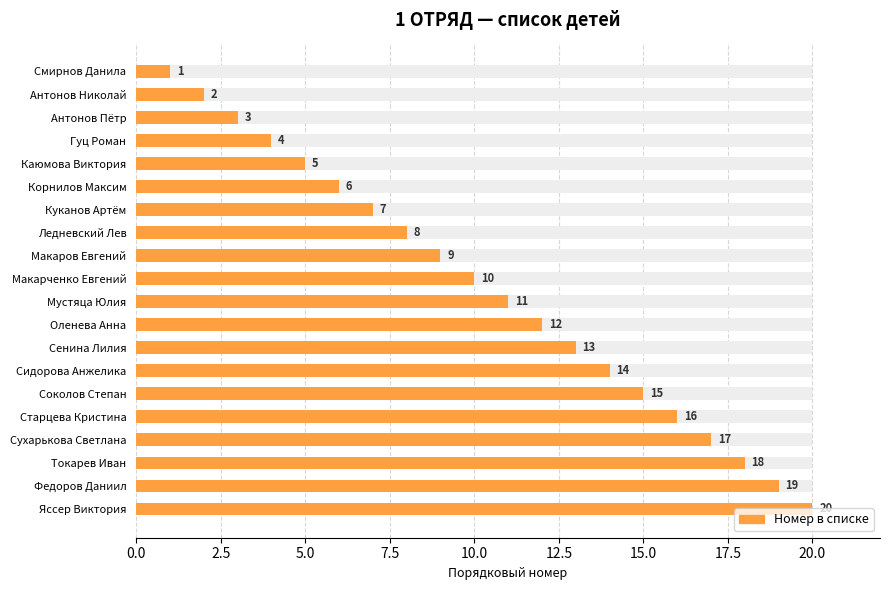

What is the sum of all values?

210